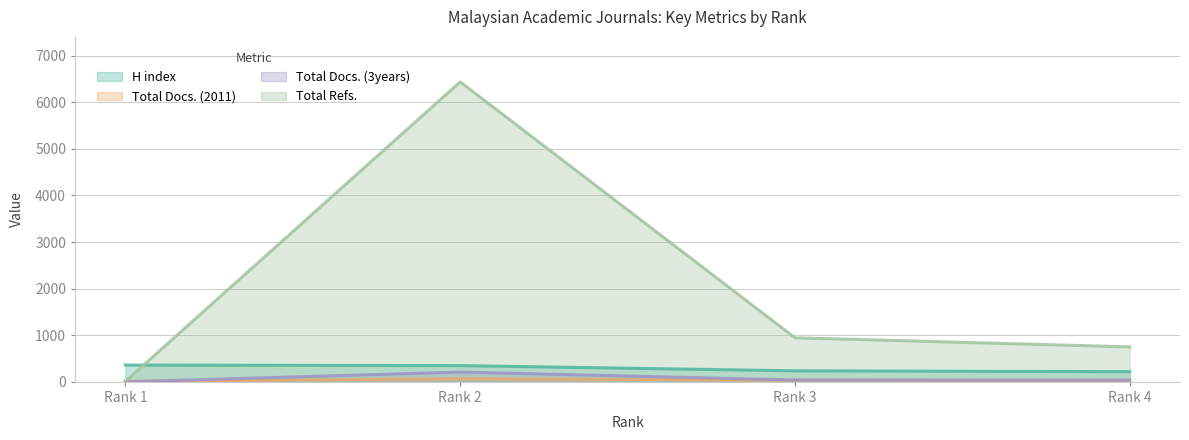

Reading left to right, extract all data points from this chart.

H index: 361	349	237	219
Total Docs. (2011): 13	68	36	32
Total Docs. (3years): 0	211	40	38
Total Refs.: 10	6435	946	750